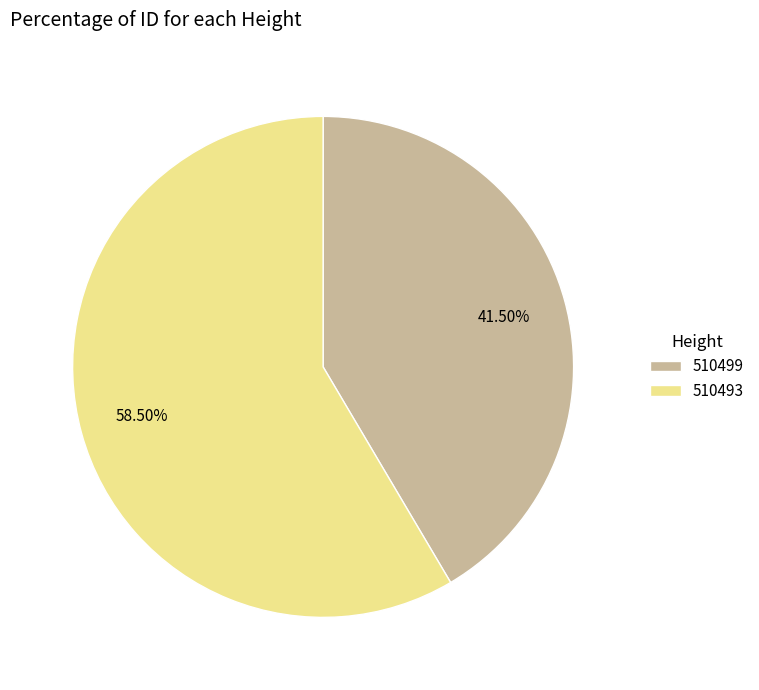

How many slices are in this pie chart?

2